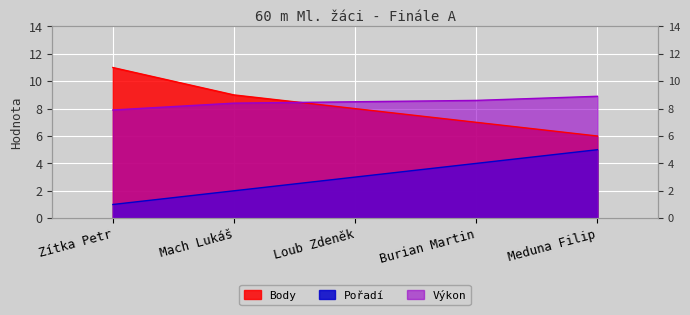

At how many categories does at least one series exceed 5?

5